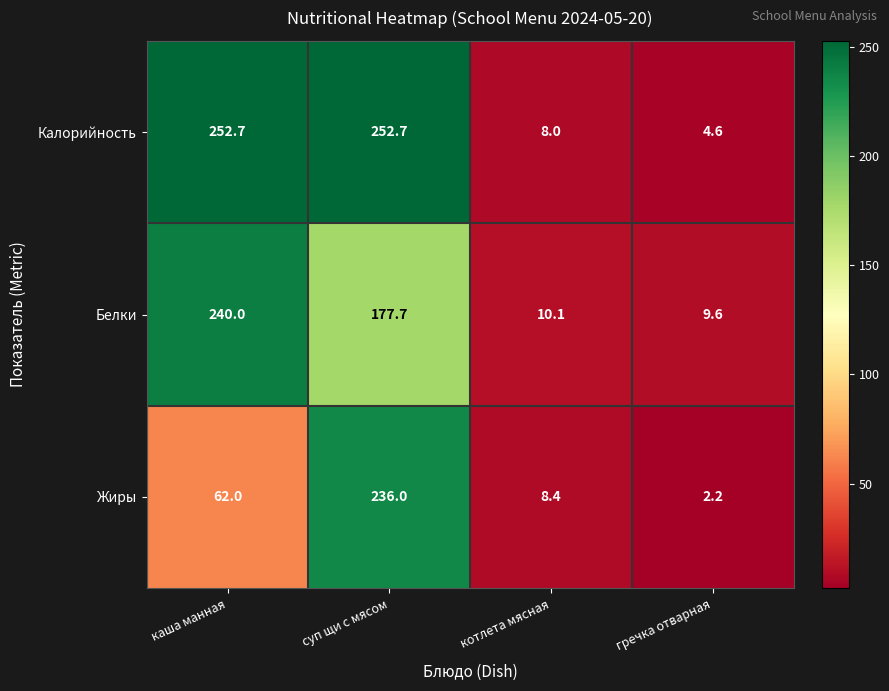

True or false: Жиры has a value of 109.6 at суп щи с мясом.

False